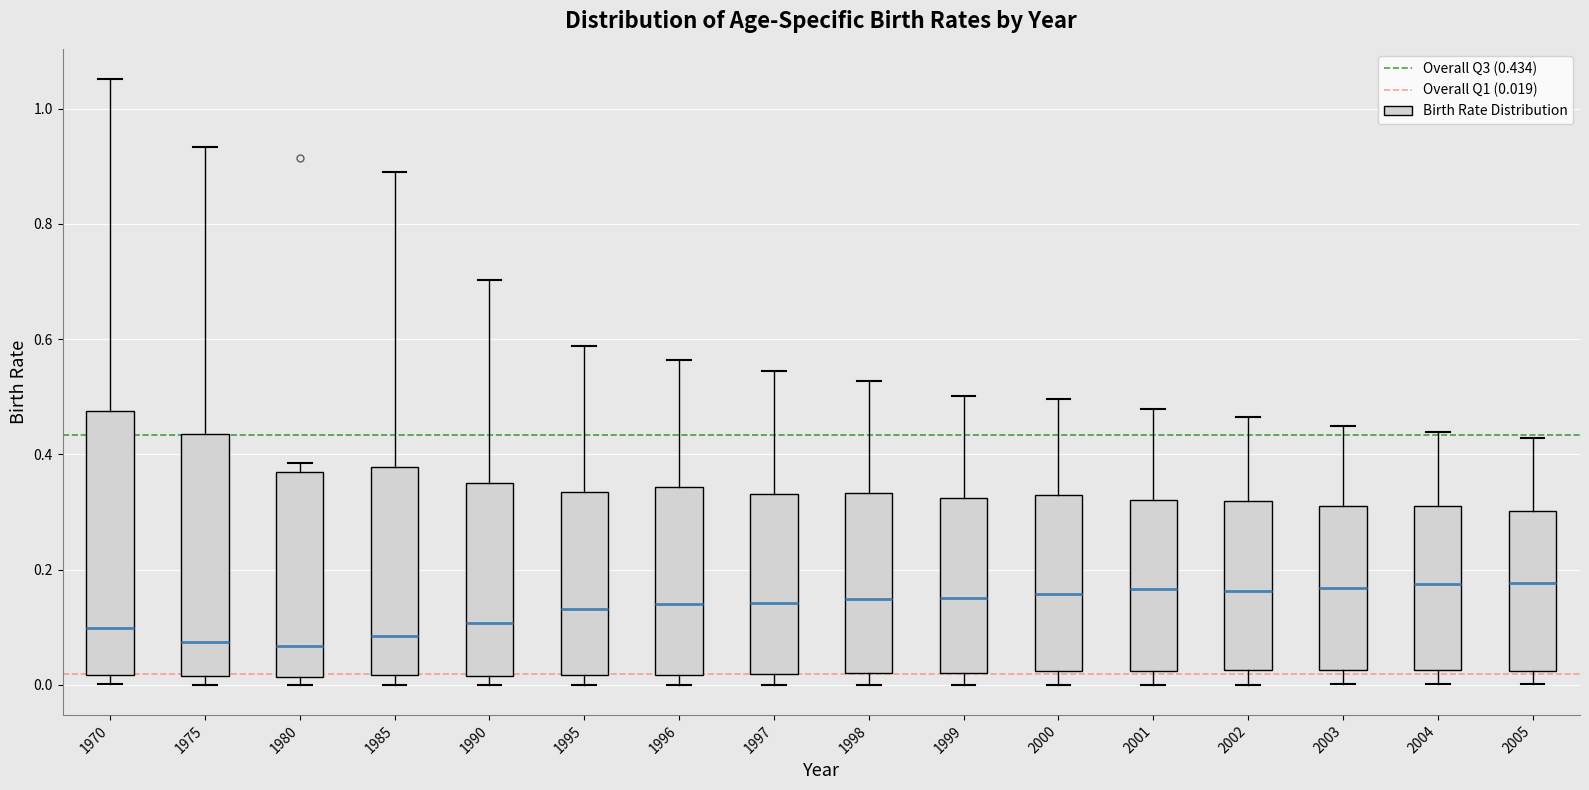

Reading left to right, transcribe this box plot: for each box, give where its median line is, the range the box spans, and where its two whiskers end, as read against the y-axis. The values are not printed on the chart, so give them approximately, as read against the axis.

1970: median 0.10, box 0.02 to 0.48, whiskers 0.00 to 1.06
1975: median 0.08, box 0.02 to 0.44, whiskers 0.00 to 0.94
1980: median 0.06, box 0.02 to 0.36, whiskers 0.00 to 0.38
1985: median 0.08, box 0.02 to 0.38, whiskers 0.00 to 0.88
1990: median 0.10, box 0.02 to 0.36, whiskers 0.00 to 0.70
1995: median 0.14, box 0.02 to 0.34, whiskers 0.00 to 0.58
1996: median 0.14, box 0.02 to 0.34, whiskers 0.00 to 0.56
1997: median 0.14, box 0.02 to 0.34, whiskers 0.00 to 0.54
1998: median 0.14, box 0.02 to 0.34, whiskers 0.00 to 0.52
1999: median 0.16, box 0.02 to 0.32, whiskers 0.00 to 0.50
2000: median 0.16, box 0.02 to 0.32, whiskers 0.00 to 0.50
2001: median 0.16, box 0.02 to 0.32, whiskers 0.00 to 0.48
2002: median 0.16, box 0.02 to 0.32, whiskers 0.00 to 0.46
2003: median 0.16, box 0.02 to 0.32, whiskers 0.00 to 0.44
2004: median 0.18, box 0.02 to 0.32, whiskers 0.00 to 0.44
2005: median 0.18, box 0.02 to 0.30, whiskers 0.00 to 0.42